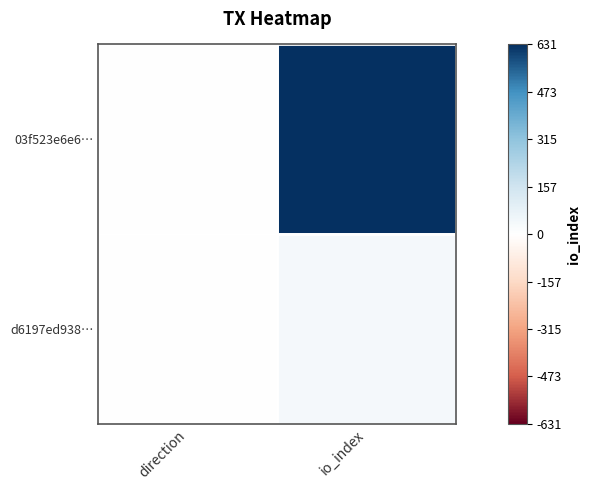

Reading left to right, what are all the values shown in this chart?

03f523e6e6…: direction=-1	io_index=631
d6197ed938…: direction=1	io_index=36